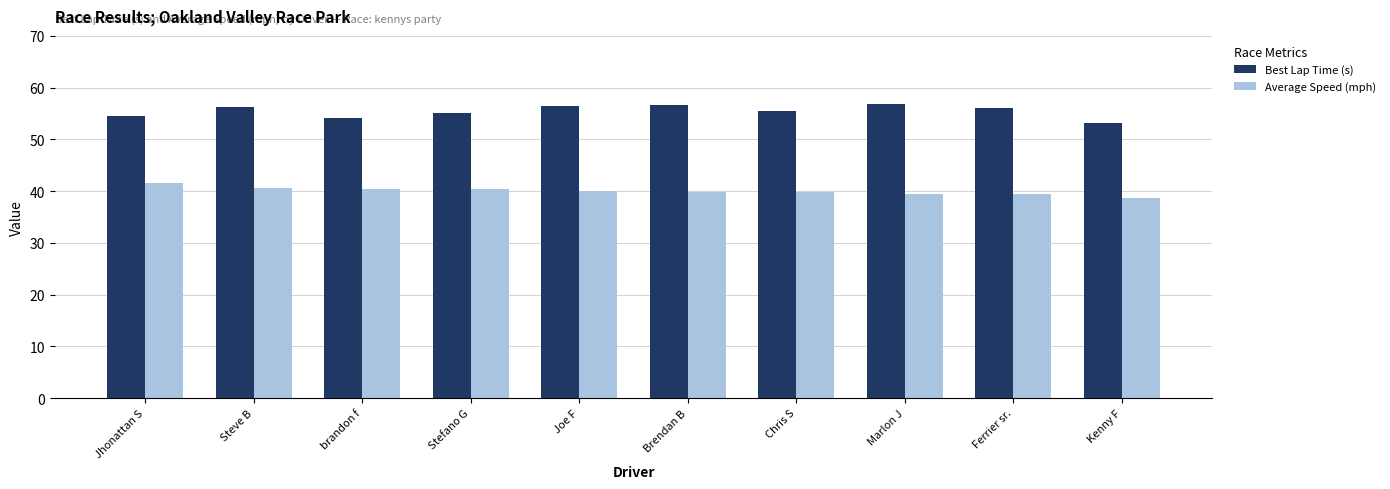

How many series are shown in this chart?

2